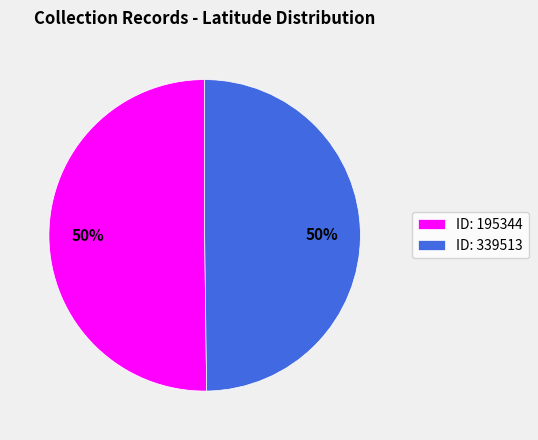

How many slices are in this pie chart?

2